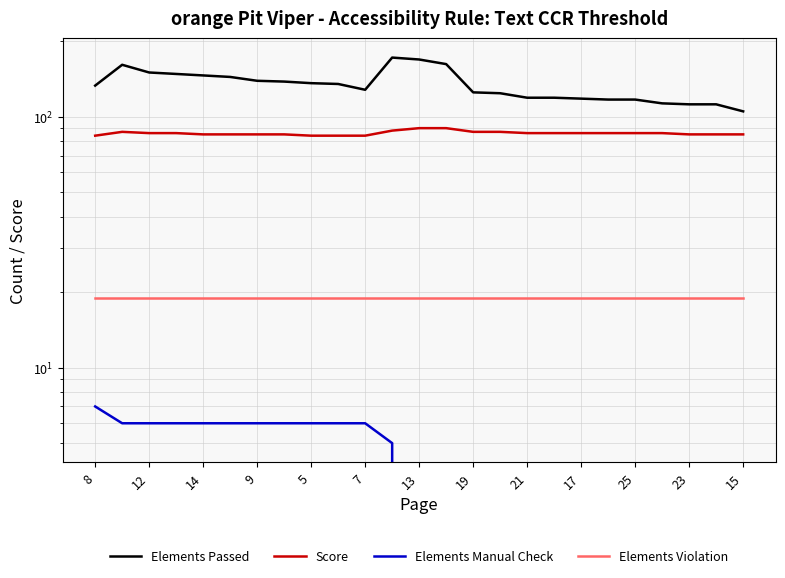

Read the Elements Passed value at 8.

133